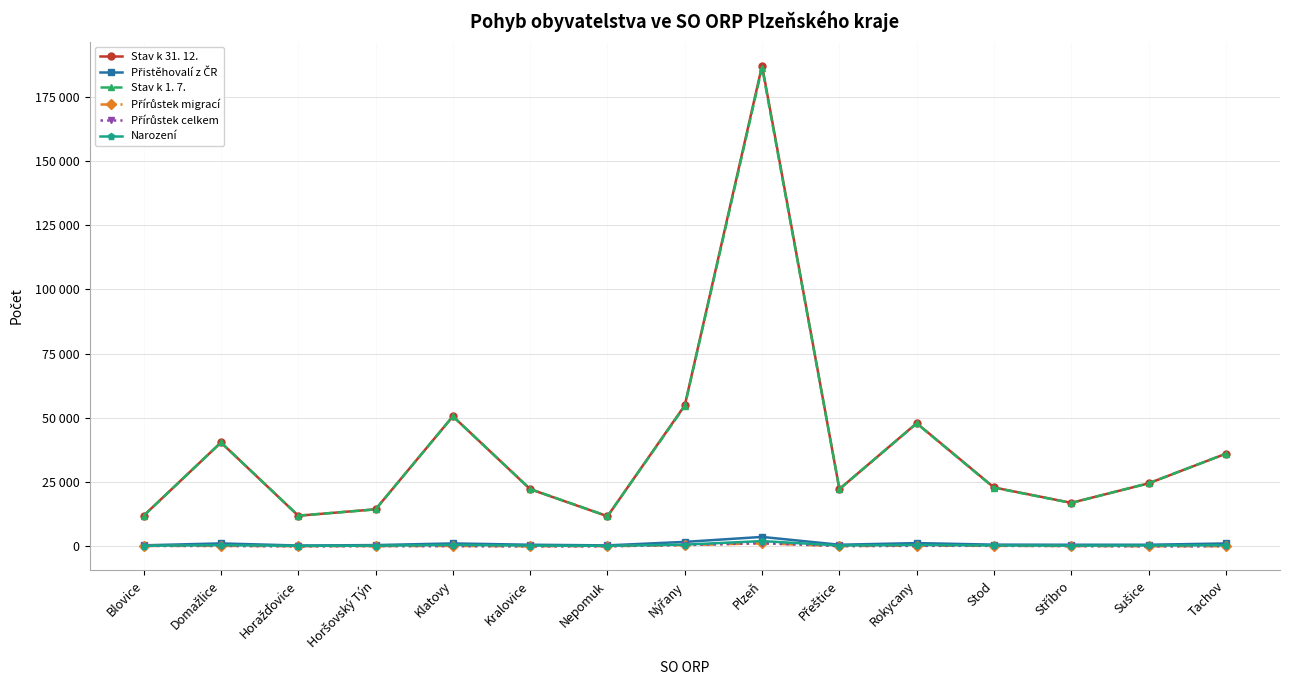

Rank the series by their maximum value, from highest to lowest.

Stav k 31. 12., Stav k 1. 7., Přistěhovalí z ČR, Narození, Přírůstek celkem, Přírůstek migrací